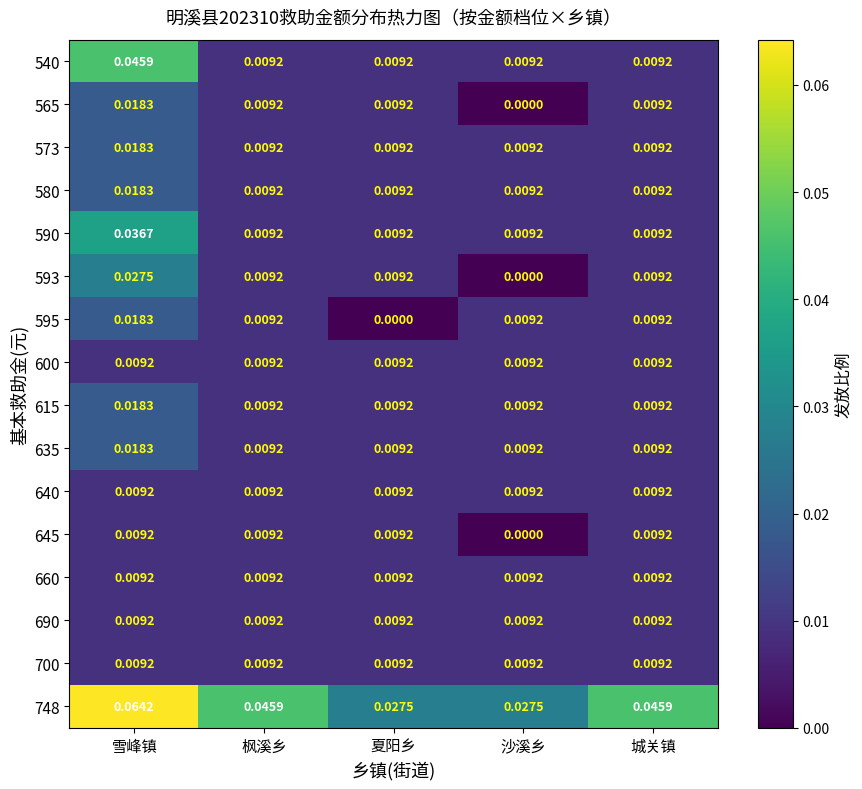

At which category is the sum across all series the highest?

雪峰镇